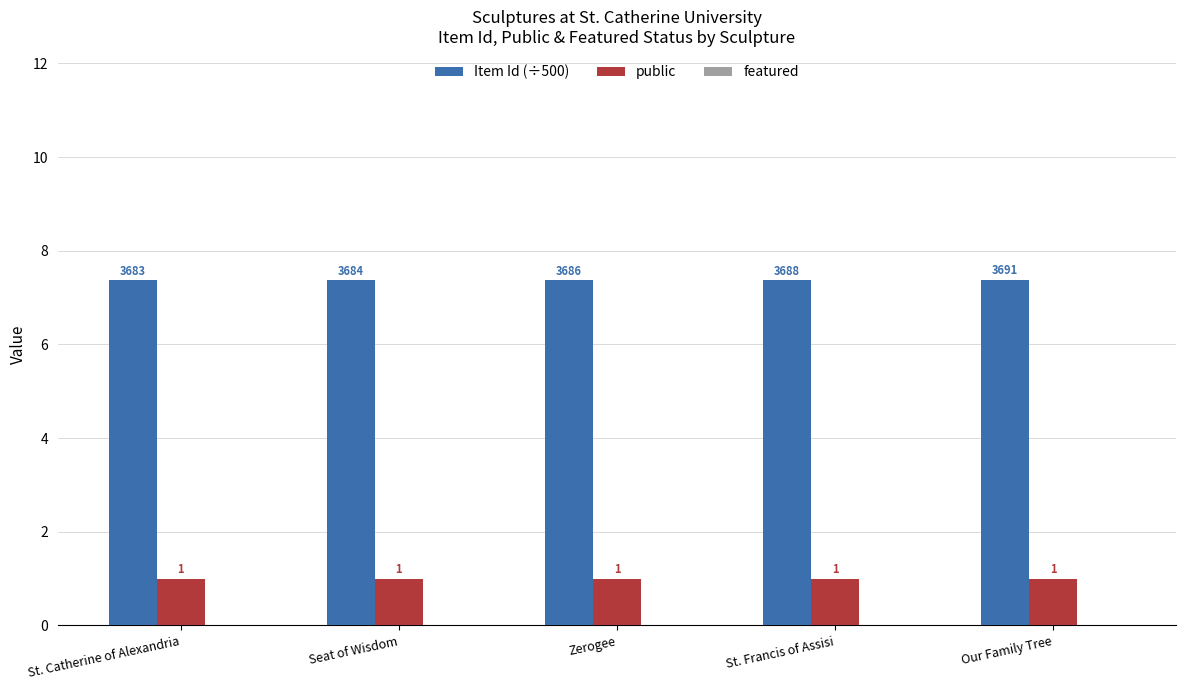

What is the sum of the public values at Seat of Wisdom and St. Francis of Assisi?

2.0